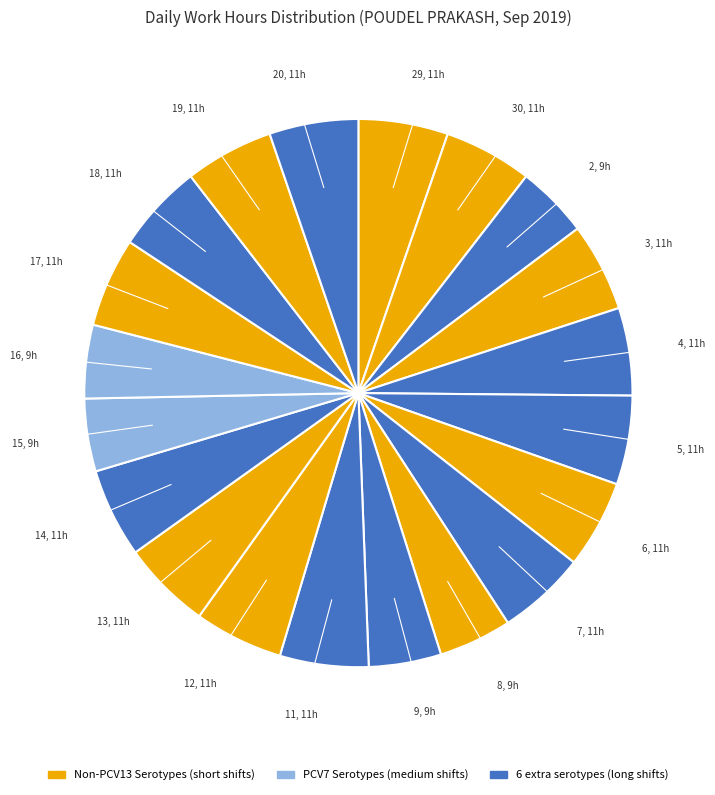

How many slices are in this pie chart?

20